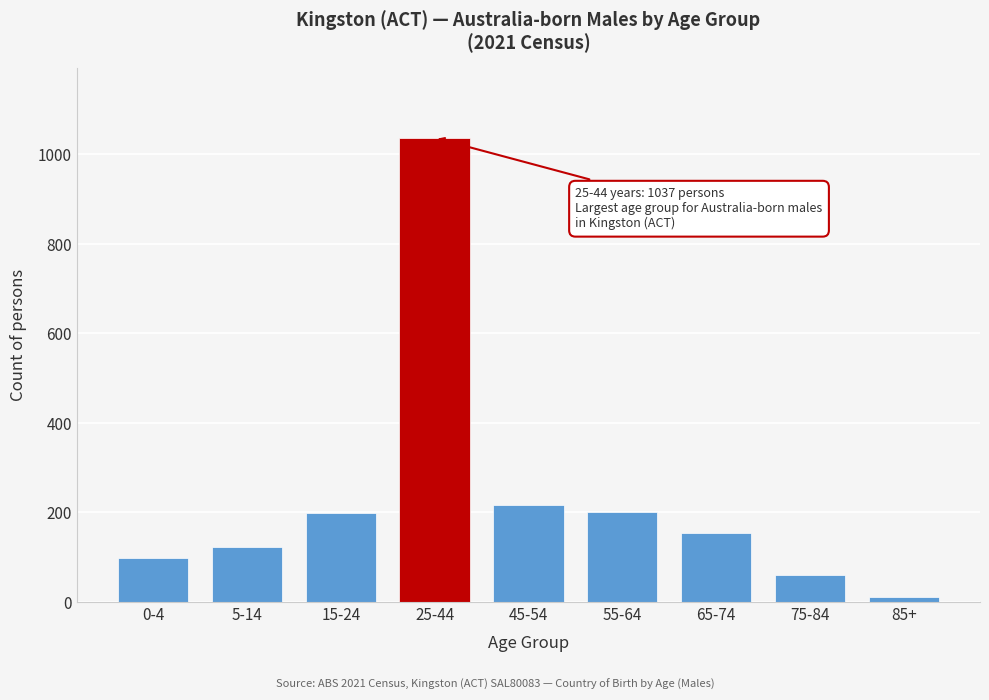

What is the difference between the second highest and minimum values?

204